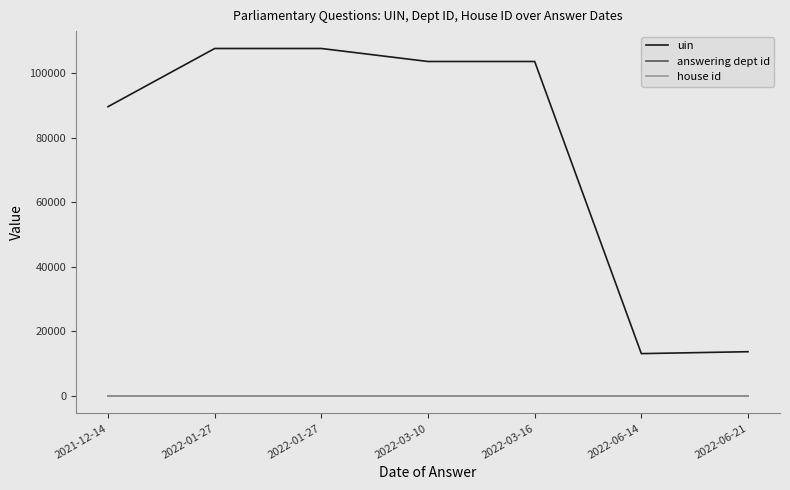

Rank the series at 2022-06-21 from lowest to highest value.

house id, answering dept id, uin